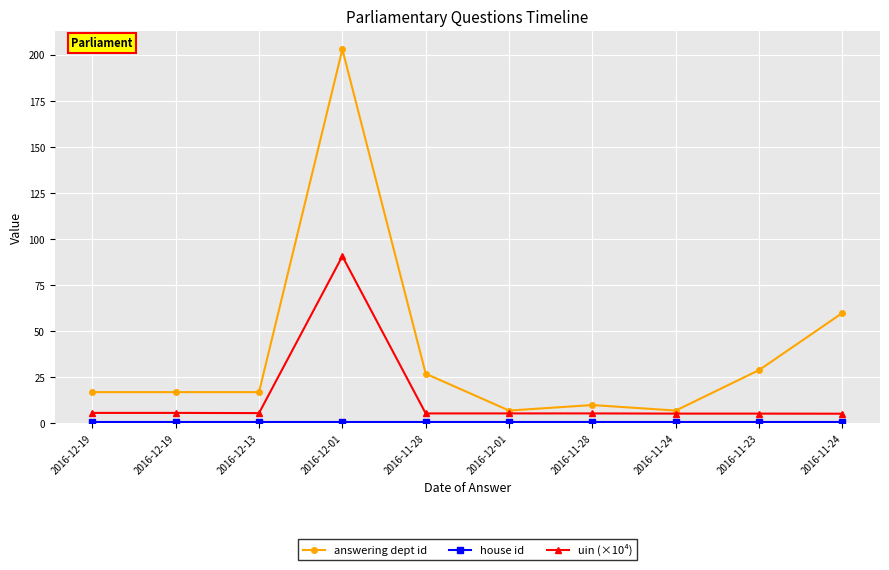

How many lines are shown in the chart?

3